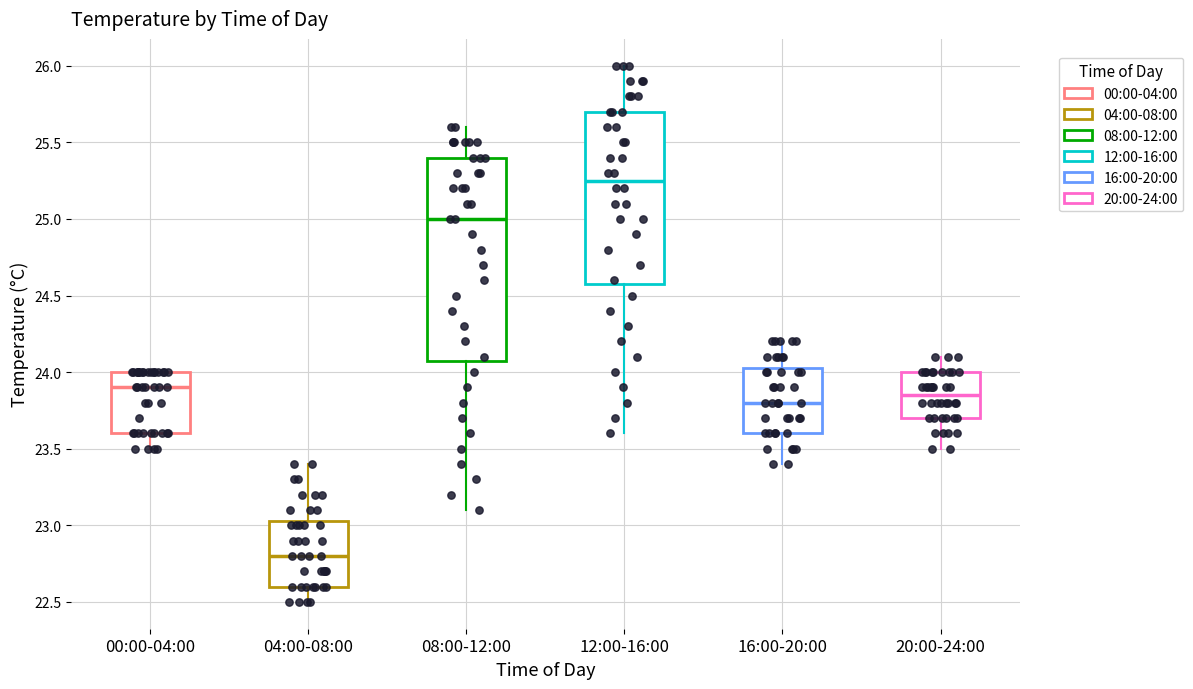

Reading left to right, read every box against the y-axis: the position of its median line, the range the box covers, and the ends of its whiskers. The values are not printed on the chart, so give them approximately, as read against the axis.

00:00-04:00: median 23.90, box 23.60 to 24.00, whiskers 23.50 to 24.00
04:00-08:00: median 22.80, box 22.60 to 23.05, whiskers 22.50 to 23.40
08:00-12:00: median 25.00, box 24.10 to 25.40, whiskers 23.10 to 25.60
12:00-16:00: median 25.25, box 24.60 to 25.70, whiskers 23.60 to 26.00
16:00-20:00: median 23.80, box 23.60 to 24.05, whiskers 23.40 to 24.20
20:00-24:00: median 23.85, box 23.70 to 24.00, whiskers 23.50 to 24.10